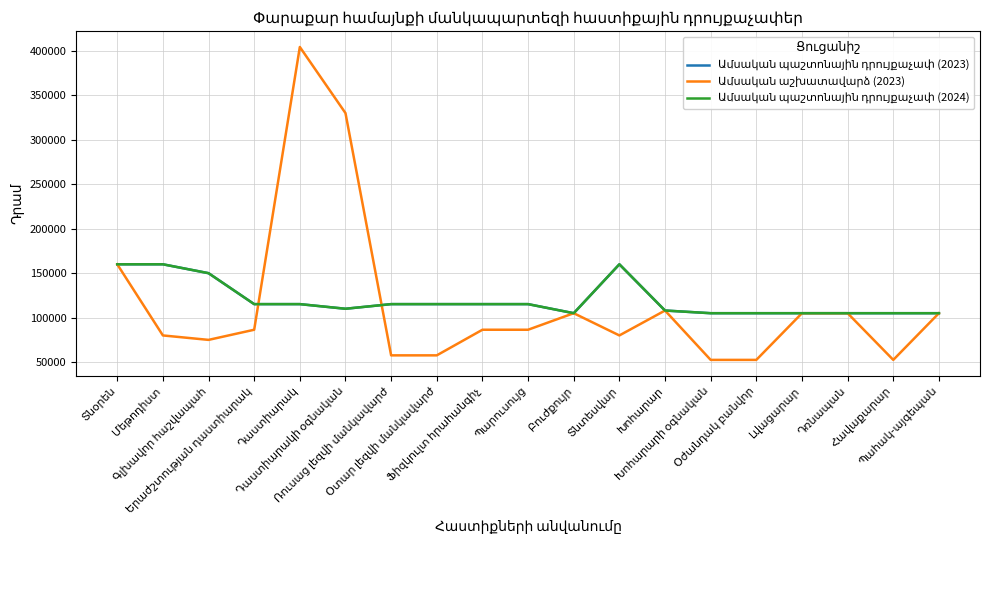

What is the lowest value of the Ամսական պաշտոնային դրույքաչափ (2023) series?

105000